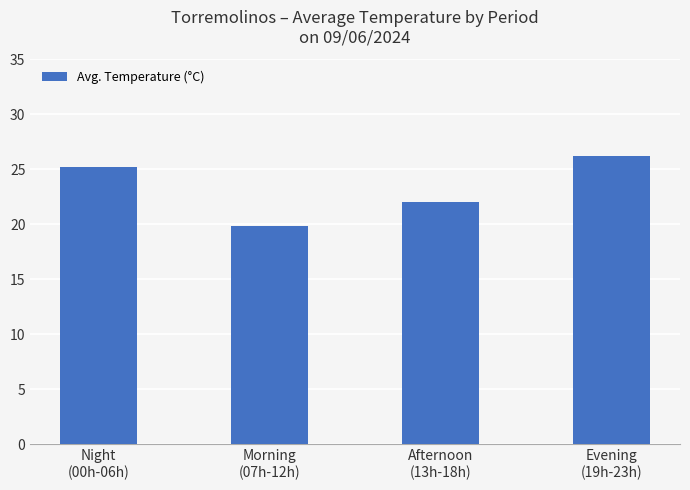

What is the average value?

23.3